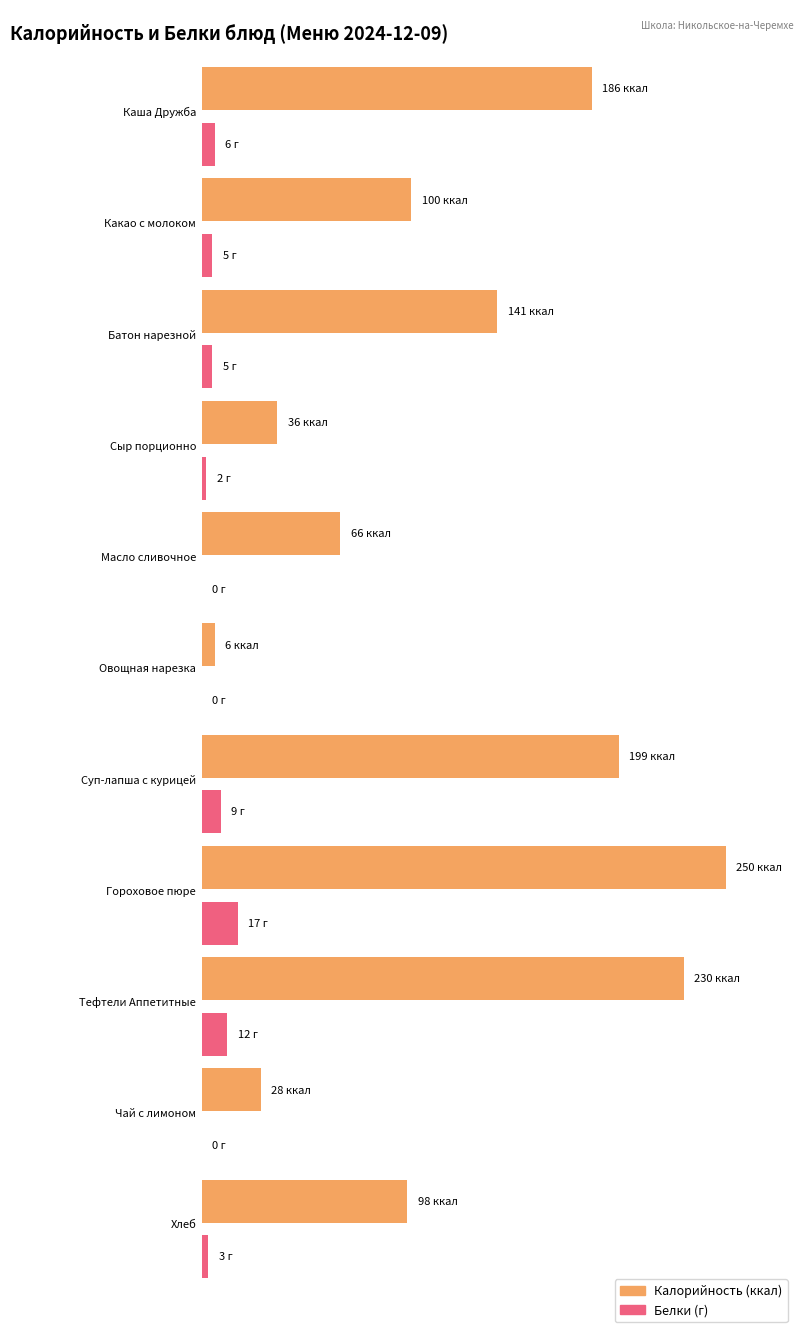

At which label does Белки reach its peak?

Гороховое пюре